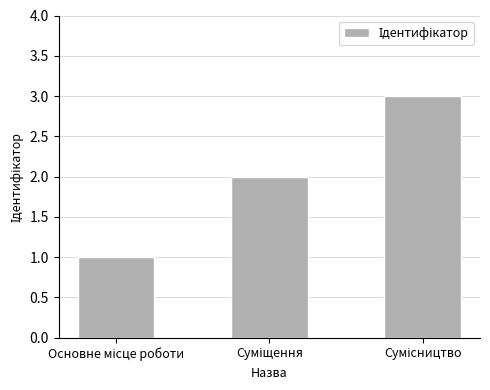

How many data points are less than 2?

1